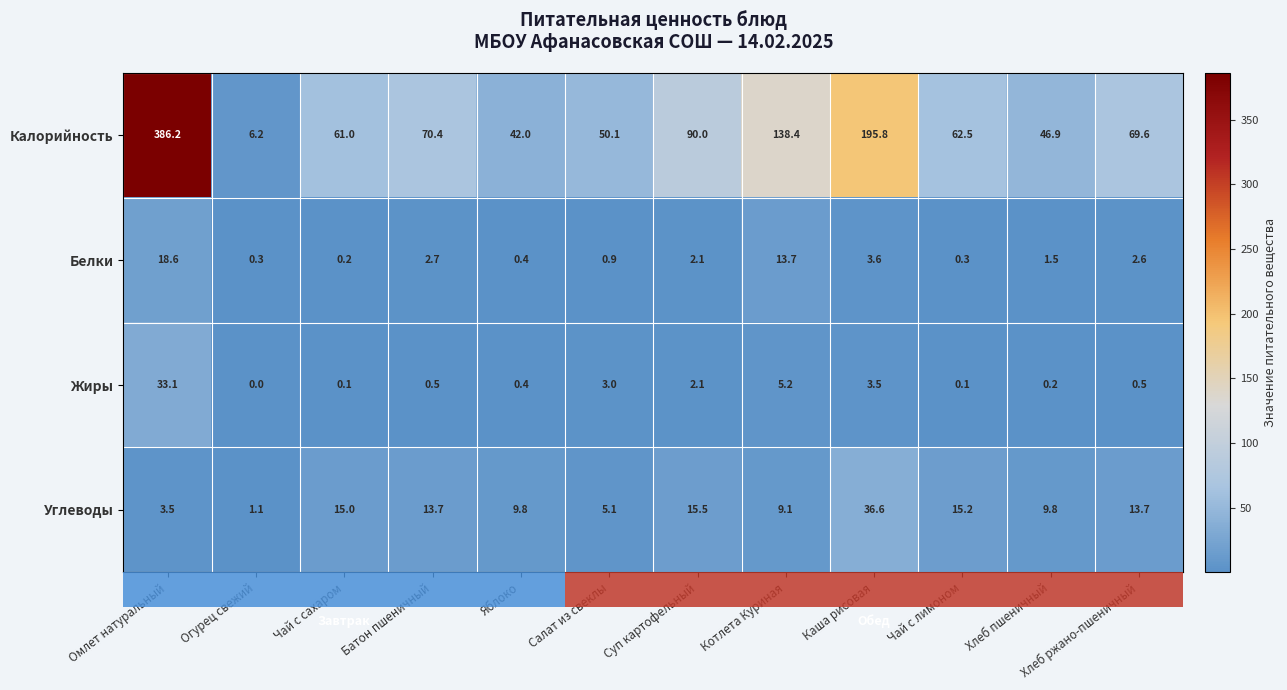

Count the number of categories in the chart.

12